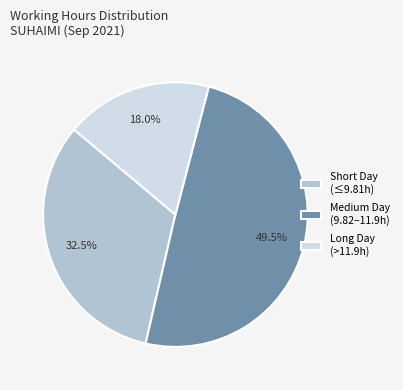

What is the largest slice in the pie chart?

Medium Day (9.82–11.9h)